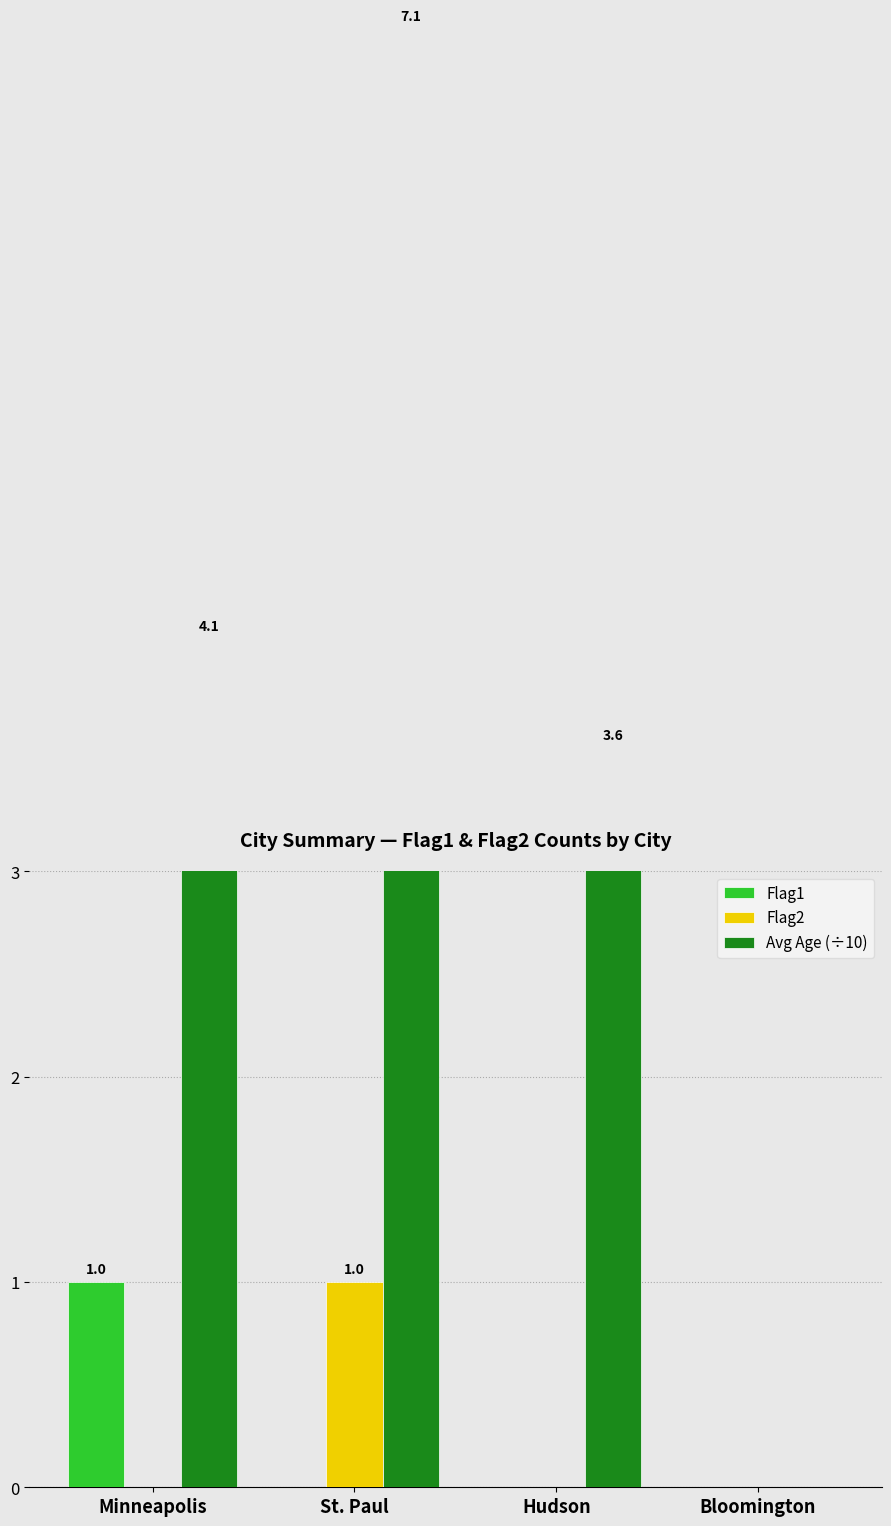

How many groups of bars are there?

4